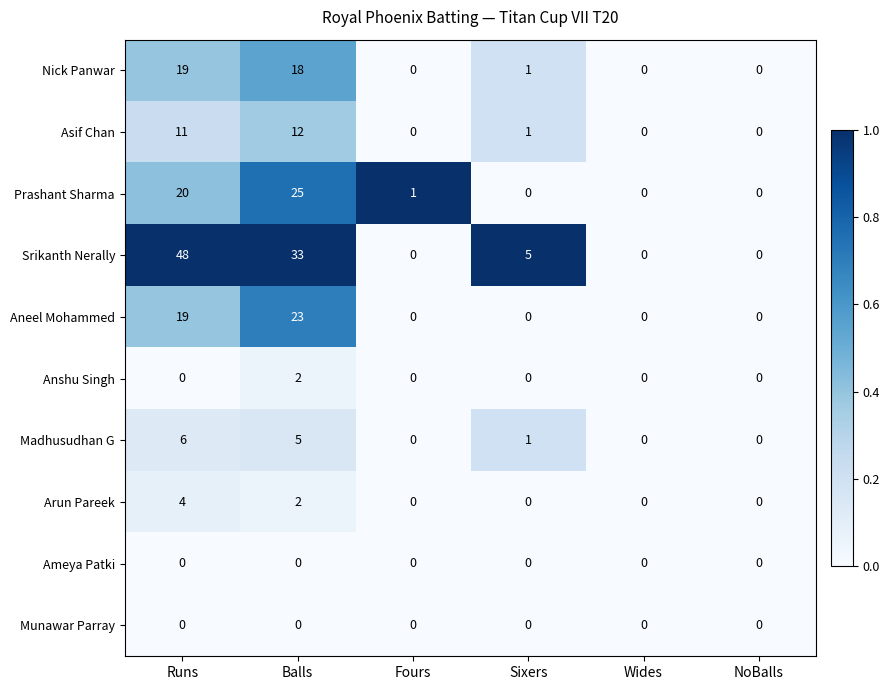

What is the sum of all Madhusudhan G values?

12